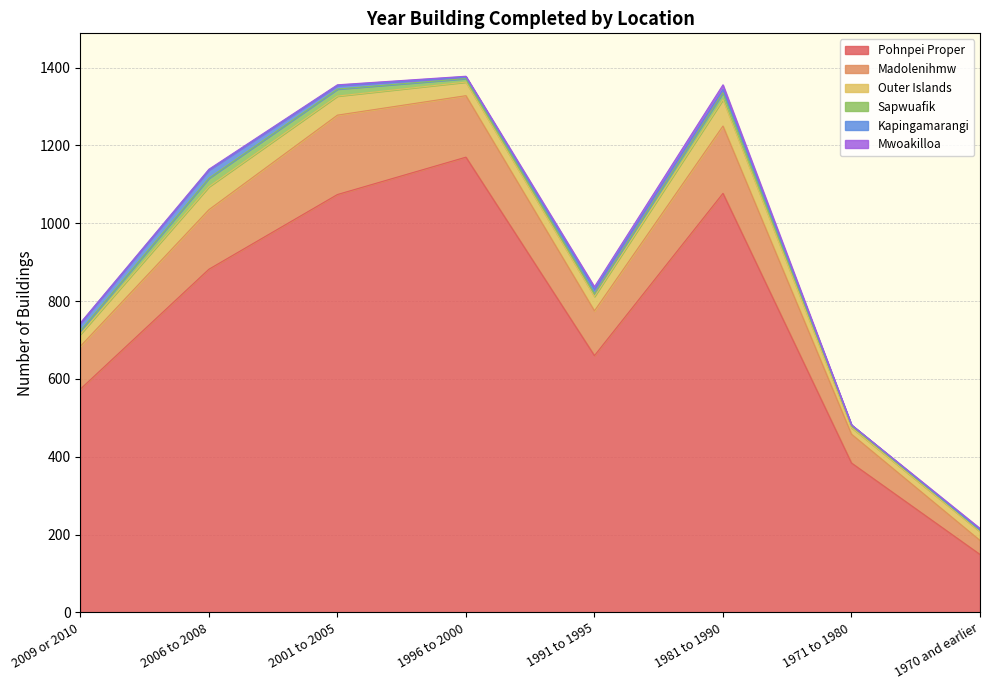

What is the approximate value of Outer Islands at 1981 to 1990, to the nearest 10?

70